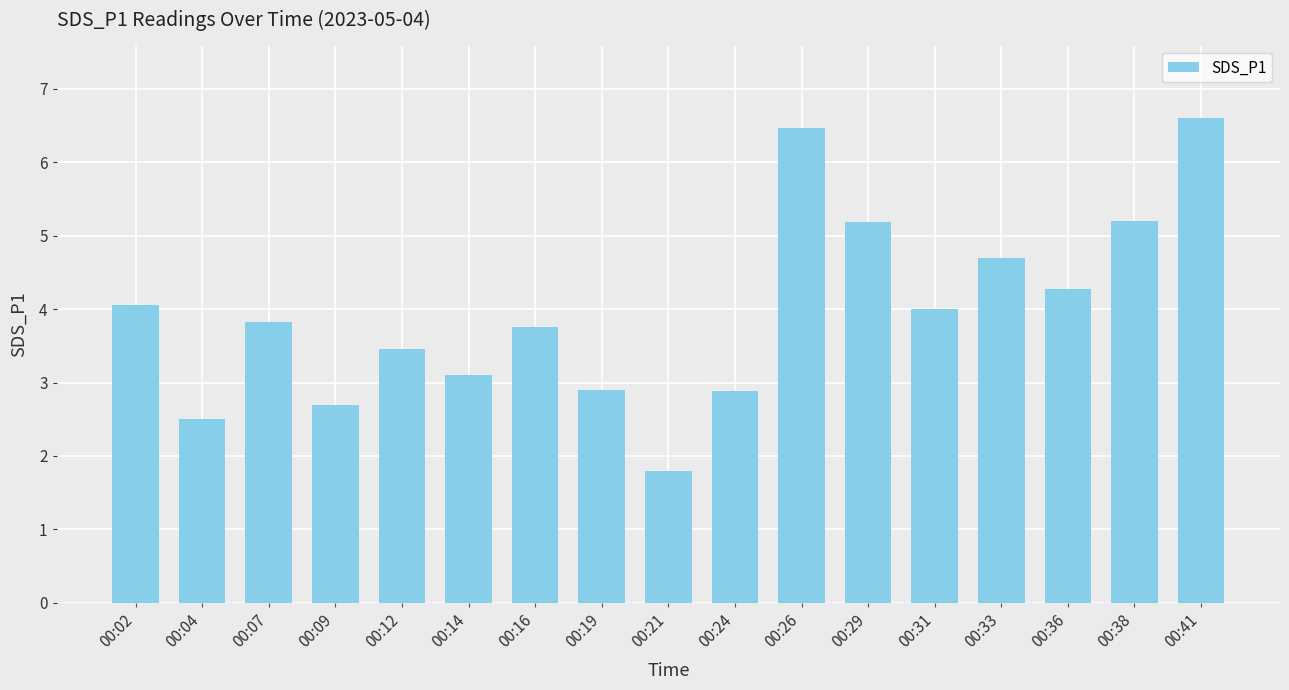

What is the ratio of the value at 00:26 to the value at 00:04?

2.6